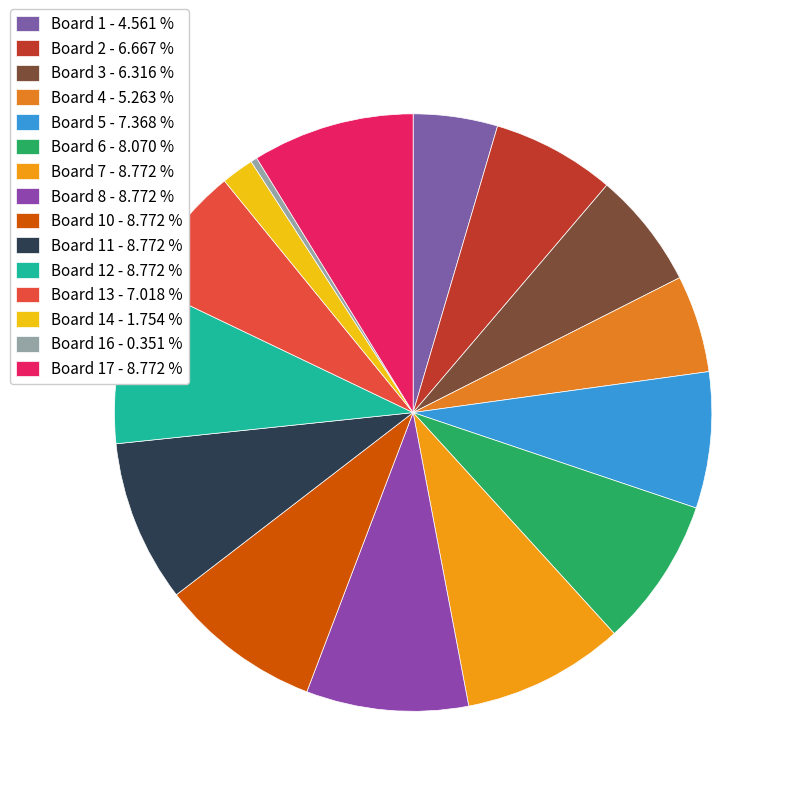

Count the number of slices in the pie.

15